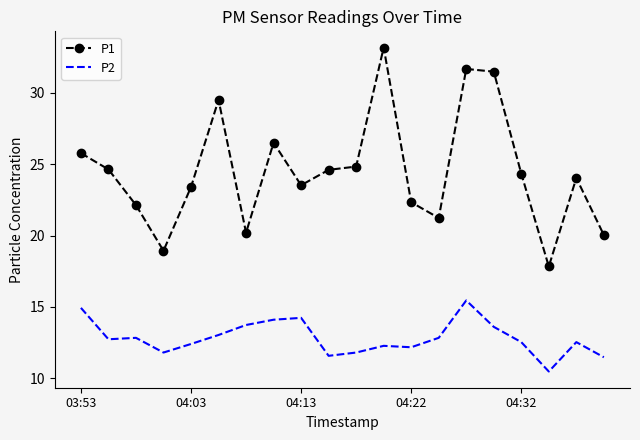

True or false: P1 and P2 intersect in this chart.

False